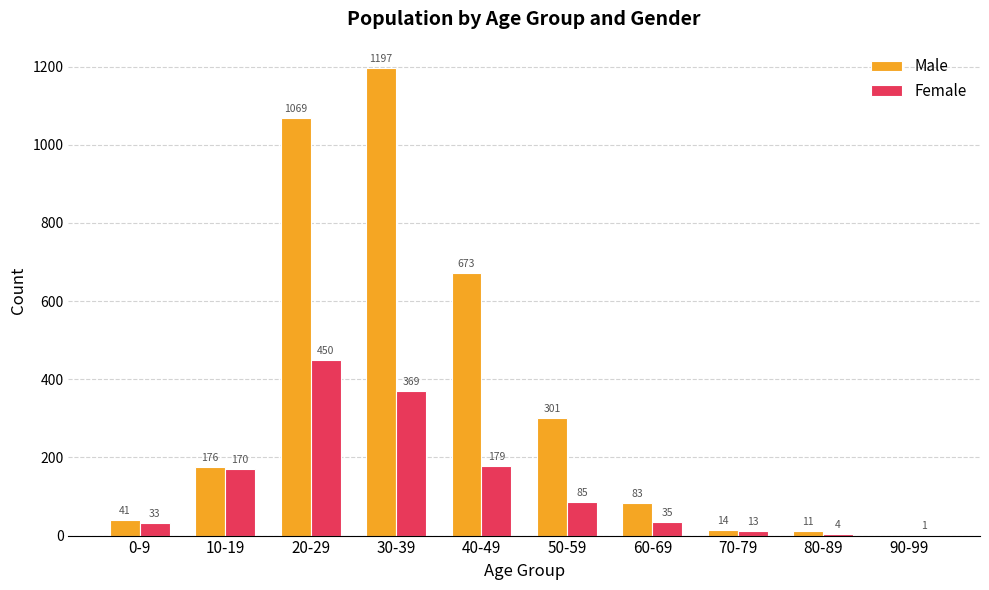

What is the maximum value for Female?

450